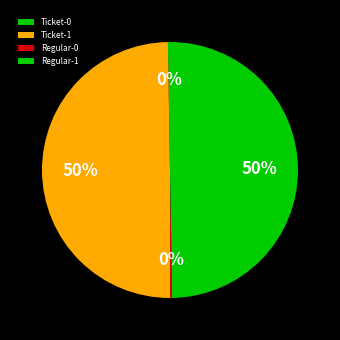

The Ticket-1 slice represents 50% of the pie. True or false?

True